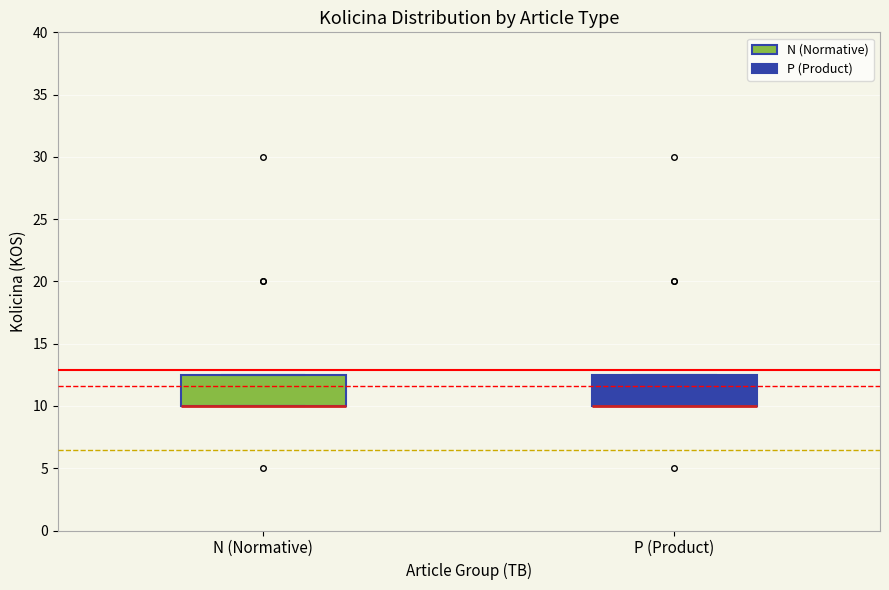

Reading left to right, read every box against the y-axis: the position of its median line, the range the box covers, and the ends of its whiskers. The values are not printed on the chart, so give them approximately, as read against the axis.

N (Normative): median 10.0 (drawn on the box's lower edge), box 10.0 to 12.5, whiskers 10.0 to 12.5
P (Product): median 10.0 (drawn on the box's lower edge), box 10.0 to 12.5, whiskers 10.0 to 12.5